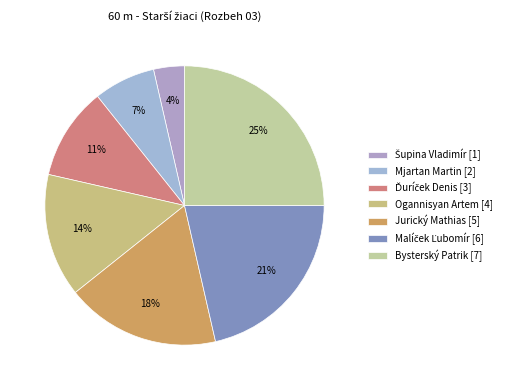

Which category has the smallest portion of the pie?

Šupina Vladimír